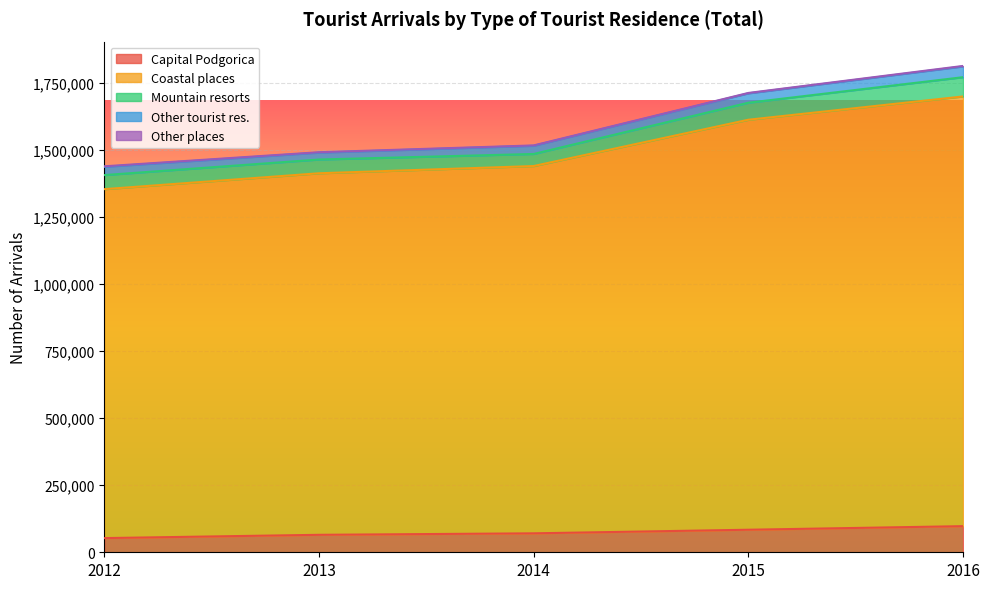

At which category does the chart reach its peak across all series?

2016